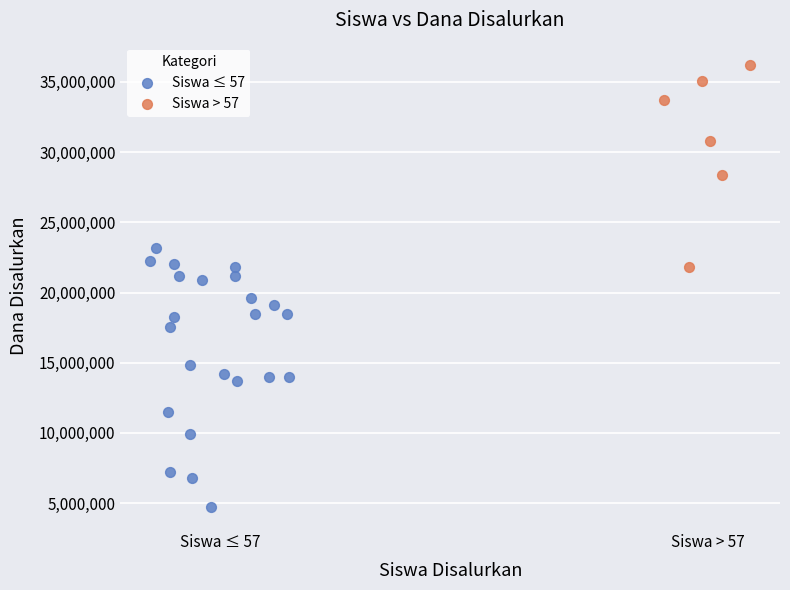

Which series has the widest spread of Y values?

Siswa ≤ 57